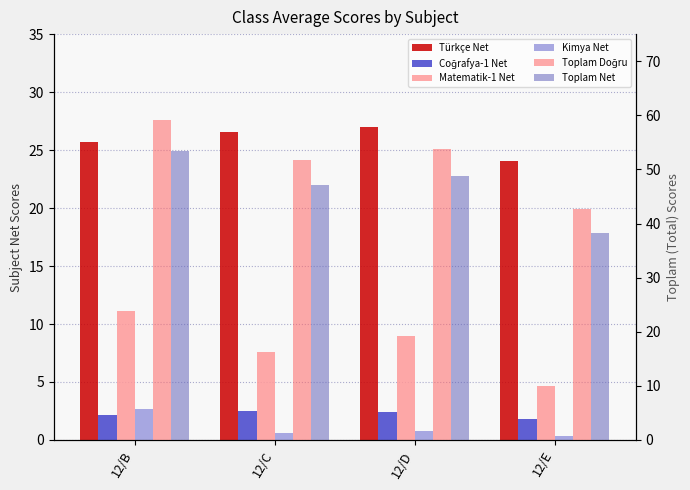

Reading left to right, extract all data points from this chart.

Türkçe Net: 25.7	26.5	27.0	24.0
Coğrafya-1 Net: 2.1	2.5	2.4	1.8
Matematik-1 Net: 11.1	7.6	9.0	4.6
Kimya Net: 2.7	0.6	0.8	0.4
Toplam Doğru: 59.2	51.8	53.7	42.7
Toplam Net: 53.4	47.1	48.8	38.3